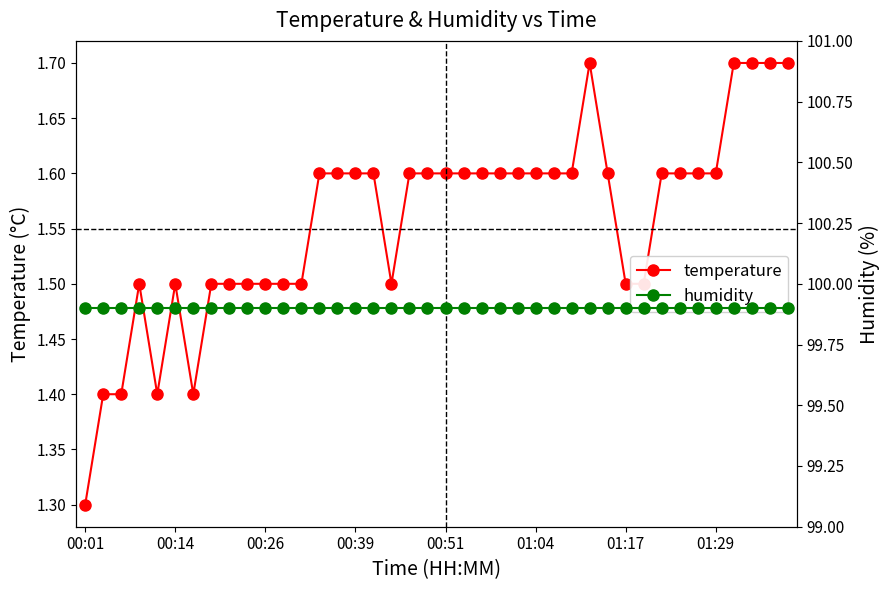

True or false: temperature has a value of 1.5 at 00:14.

True